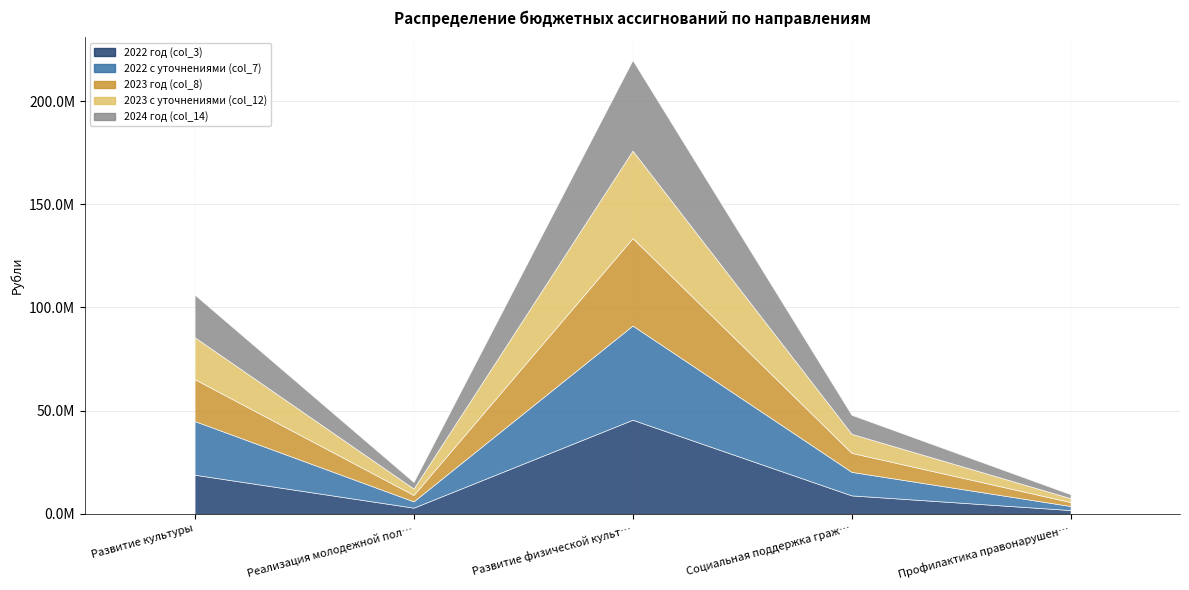

How many groups of bars are there?

5